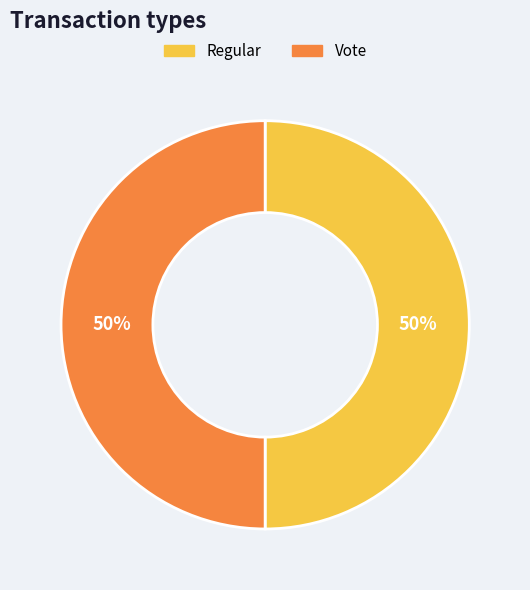

To the nearest percent, what percentage of the pie is Regular?

50%